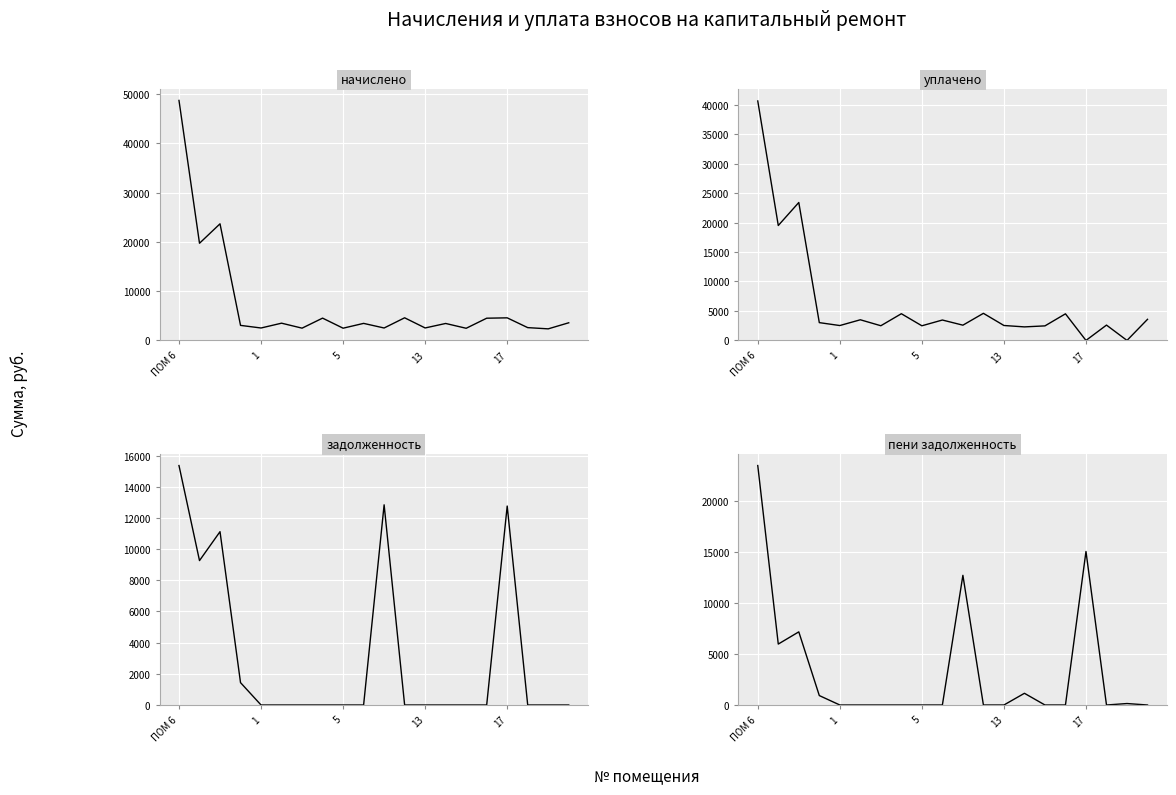

Which series ends up on top after the final intersection of пени задолженность and уплачено?

уплачено